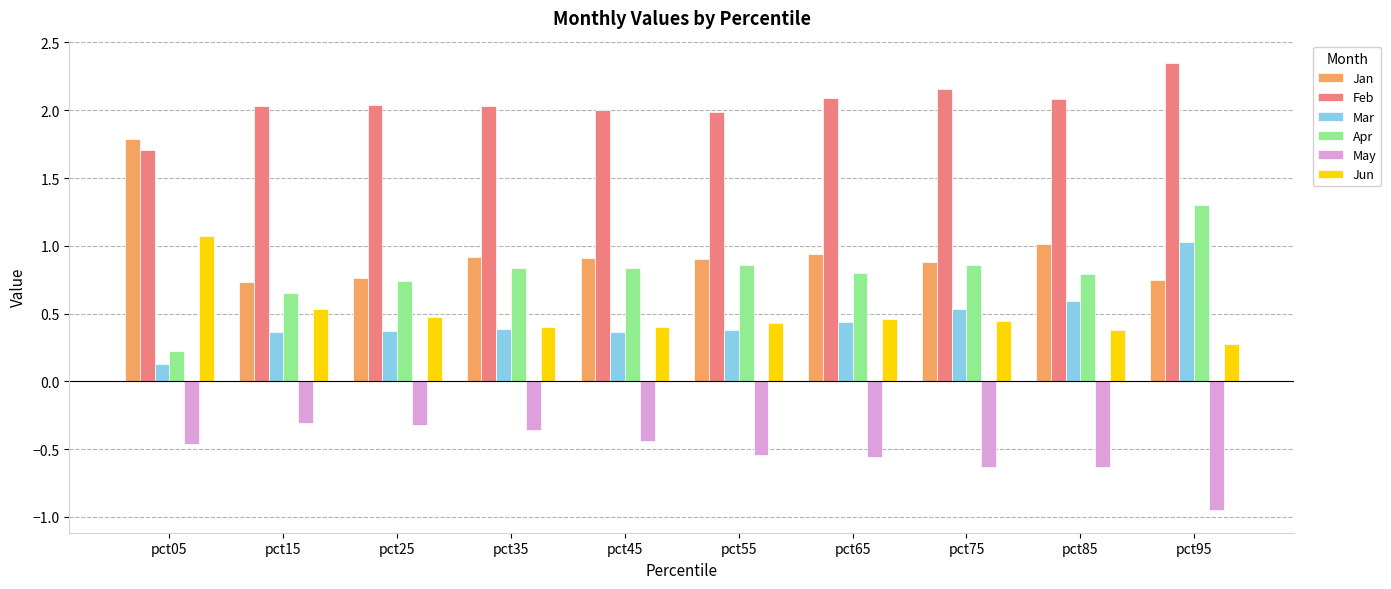

What is the spread (max minus min) of values at pct55?

2.5